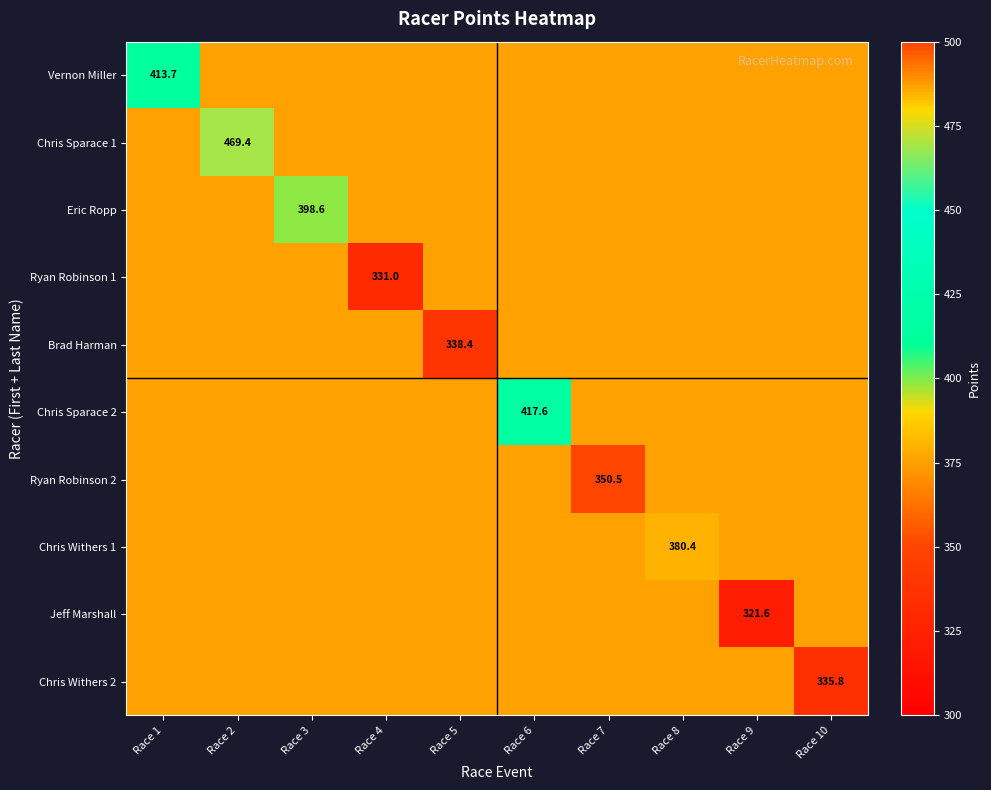

At which label is Brad Harman closest to 357?

Race 5